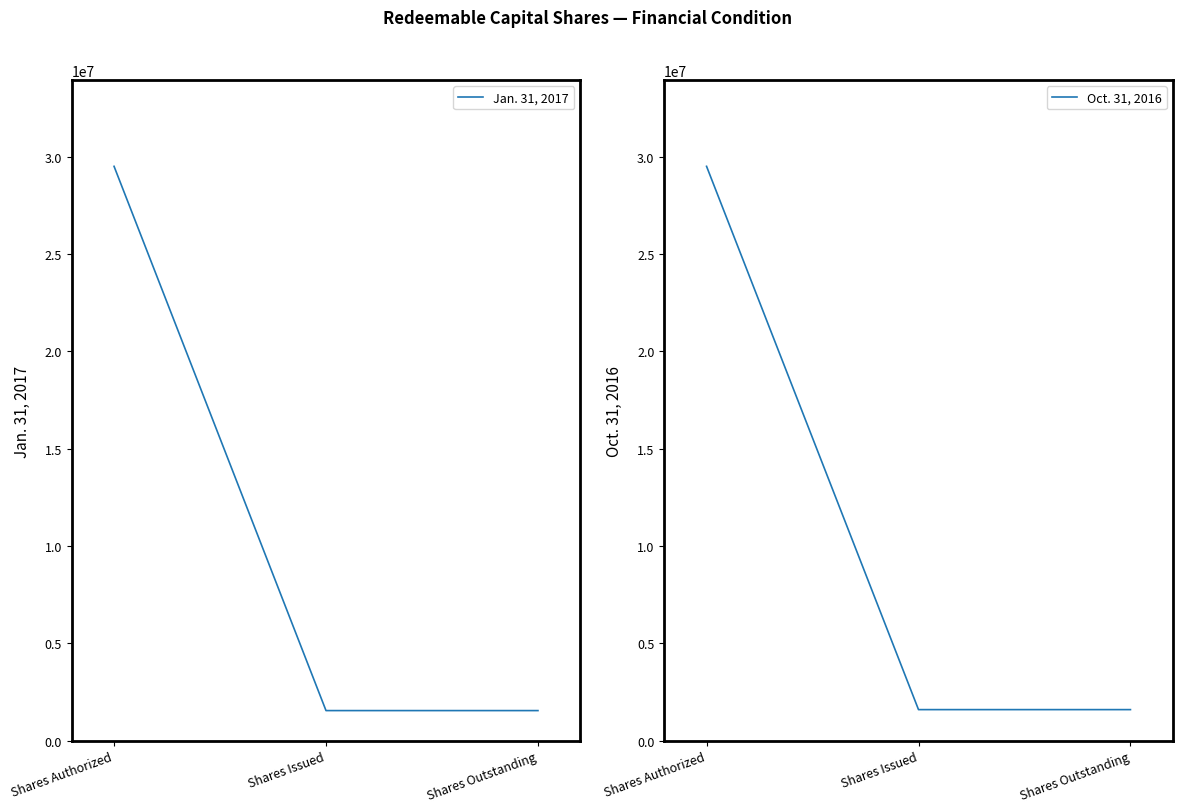

What is the label of the 3rd point from the left?

Shares Outstanding